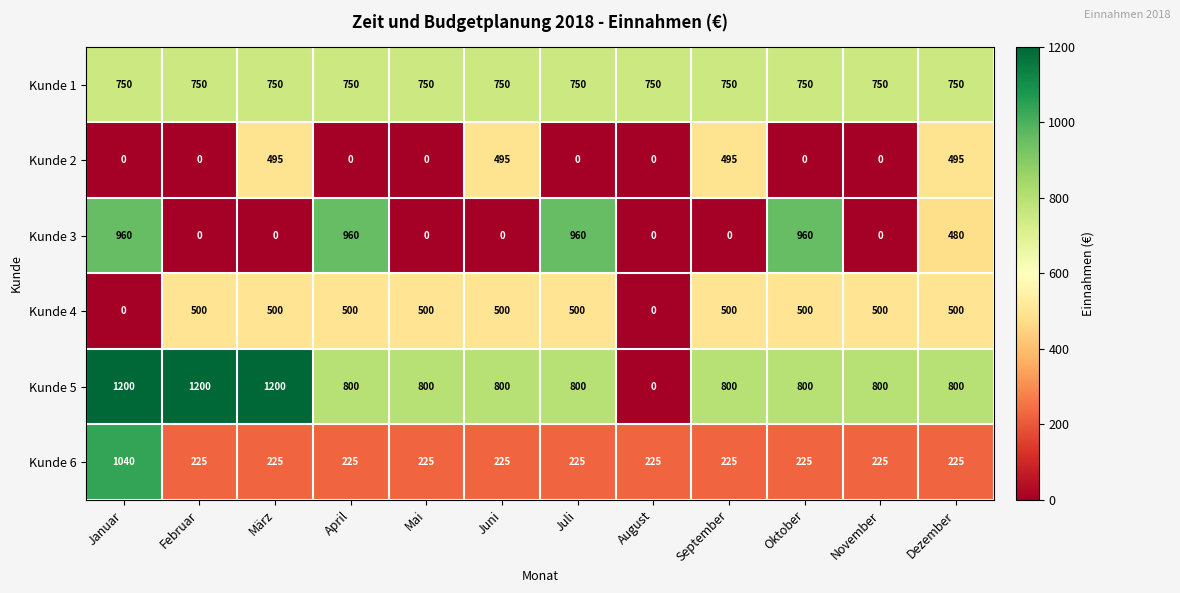

Which series has the largest range (max minus min)?

Kunde 5